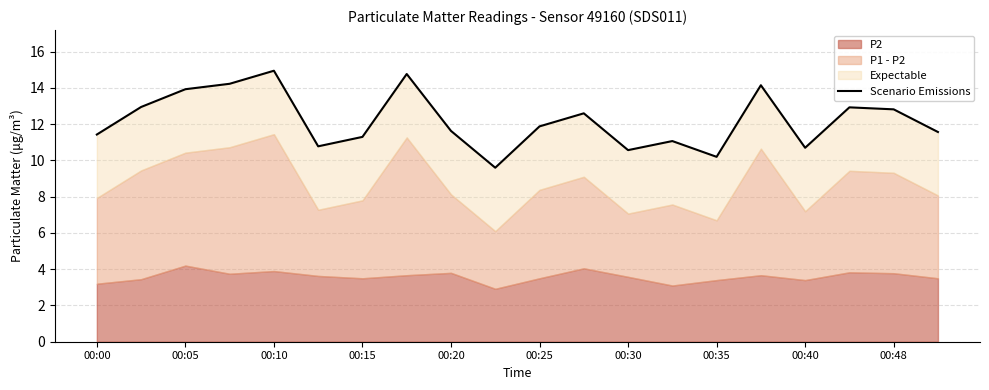

Count the number of categories in the chart.

20